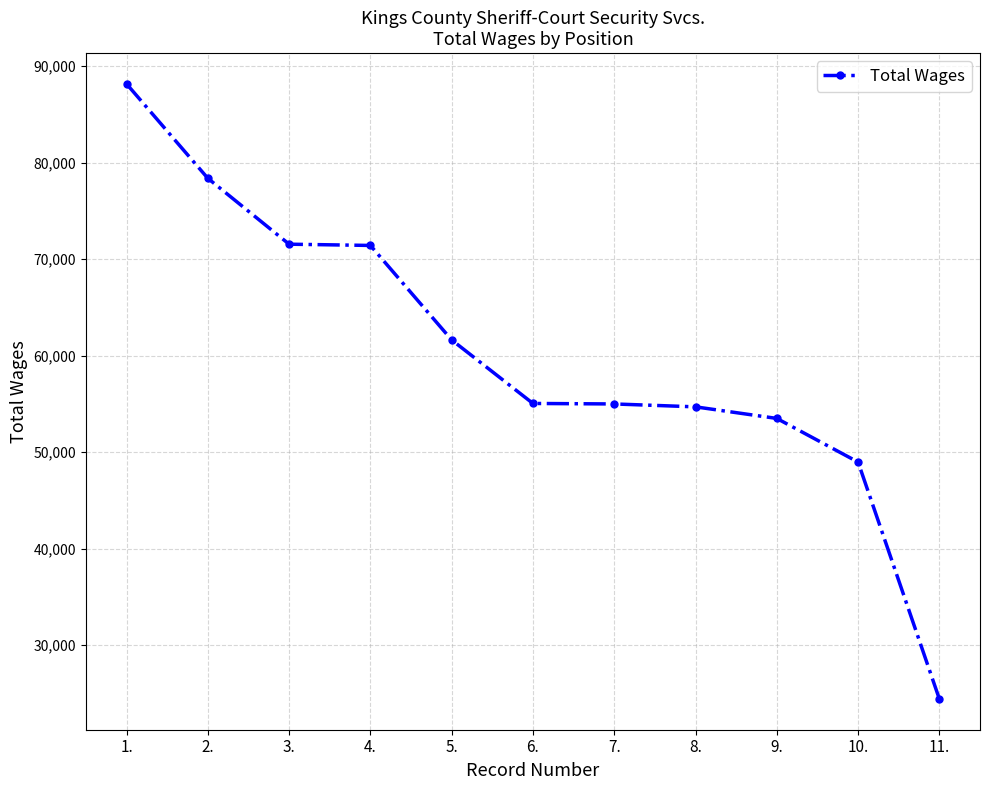

Is it true that the value at 5. is 26267?

False